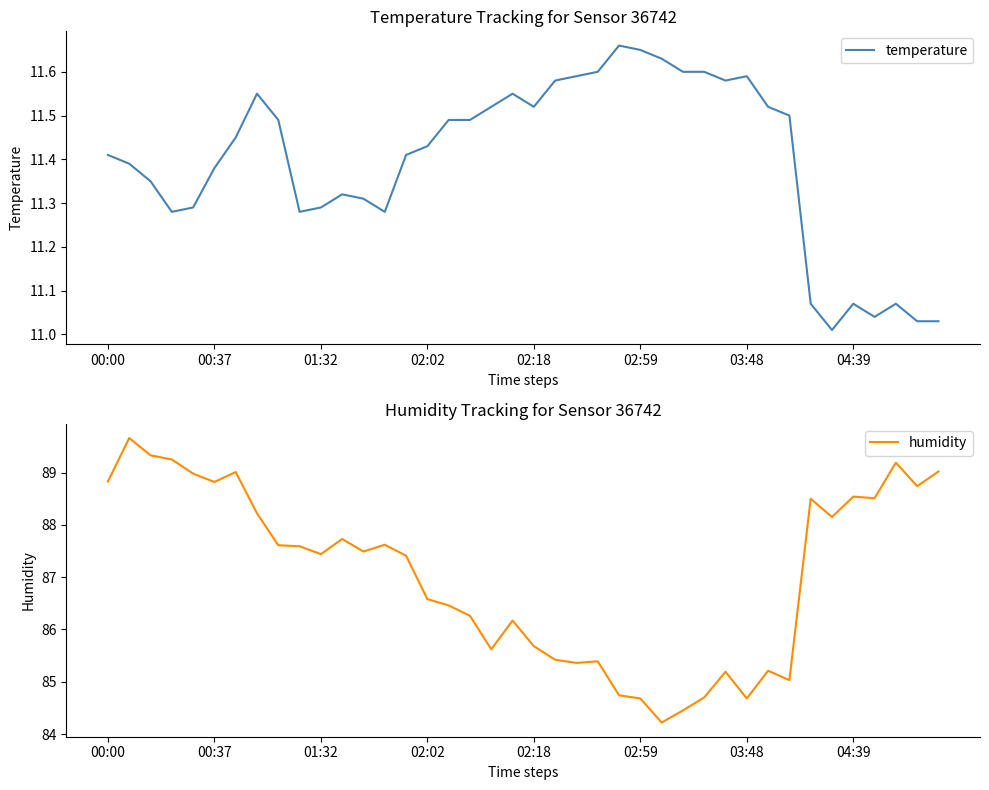

What is the label of the 38th point from the left?

37